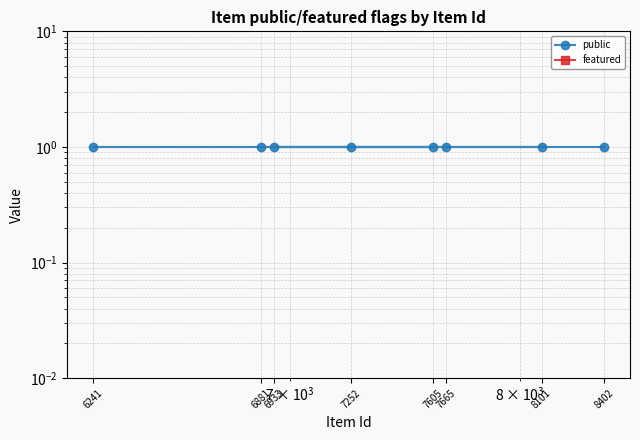

Which series has the widest spread of values?

public